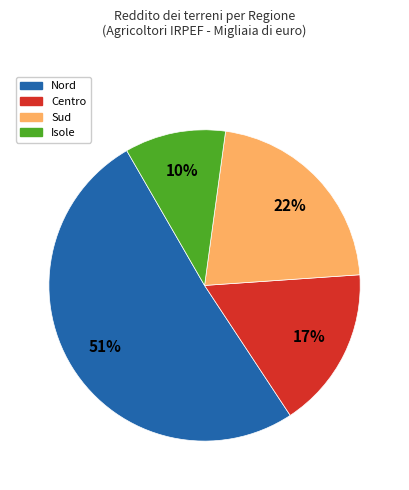

To the nearest percent, what is the average slice percentage?

25%